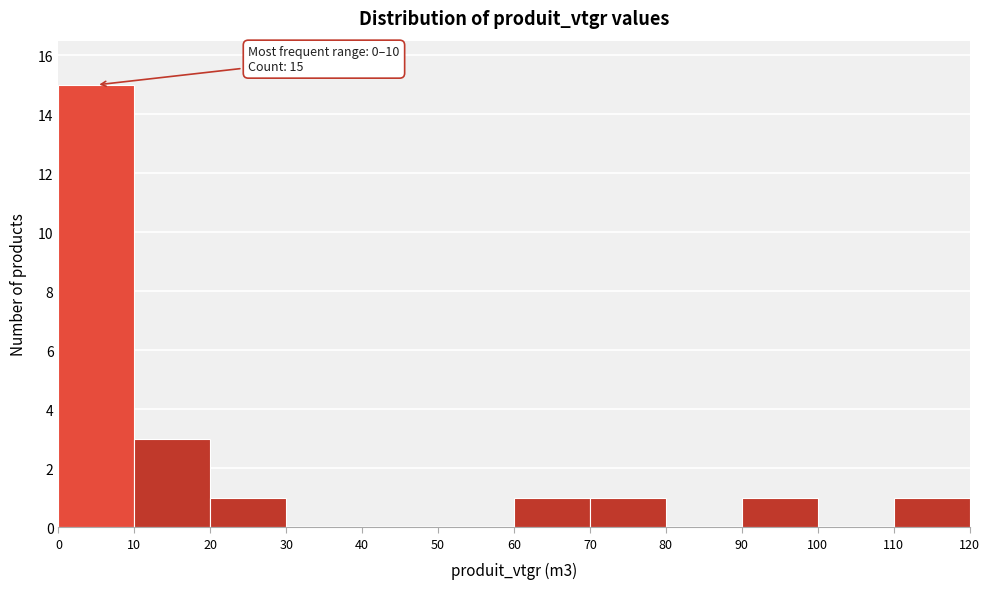

Over which range of the x-axis is the bar tallest?

0 to 10